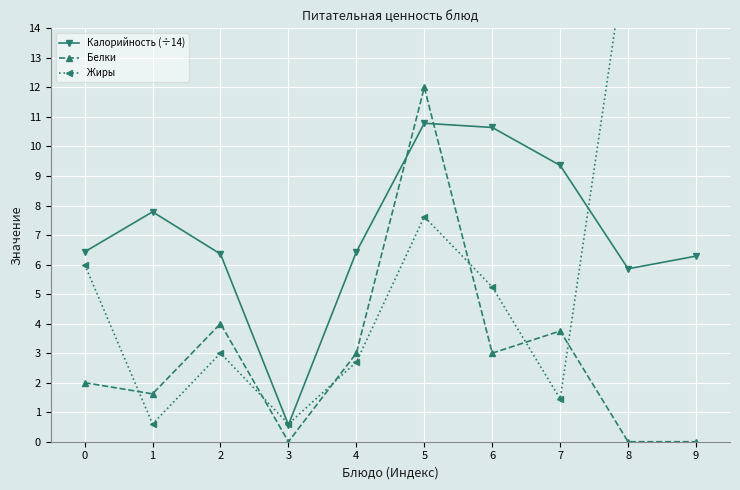

At which label is Калорийность (÷14) closest to 5?

8